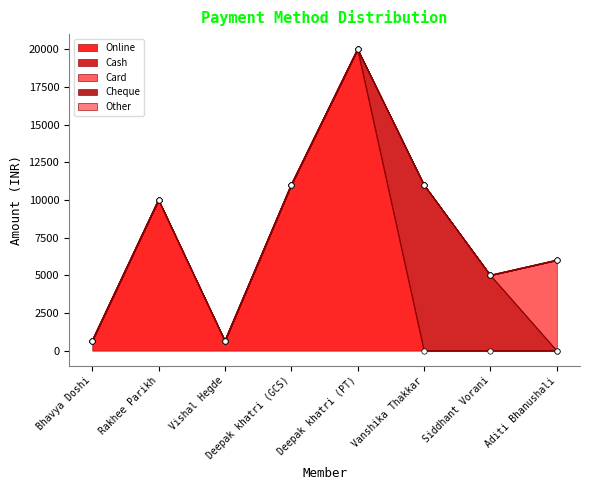

Which series has the widest spread of Y values?

Online